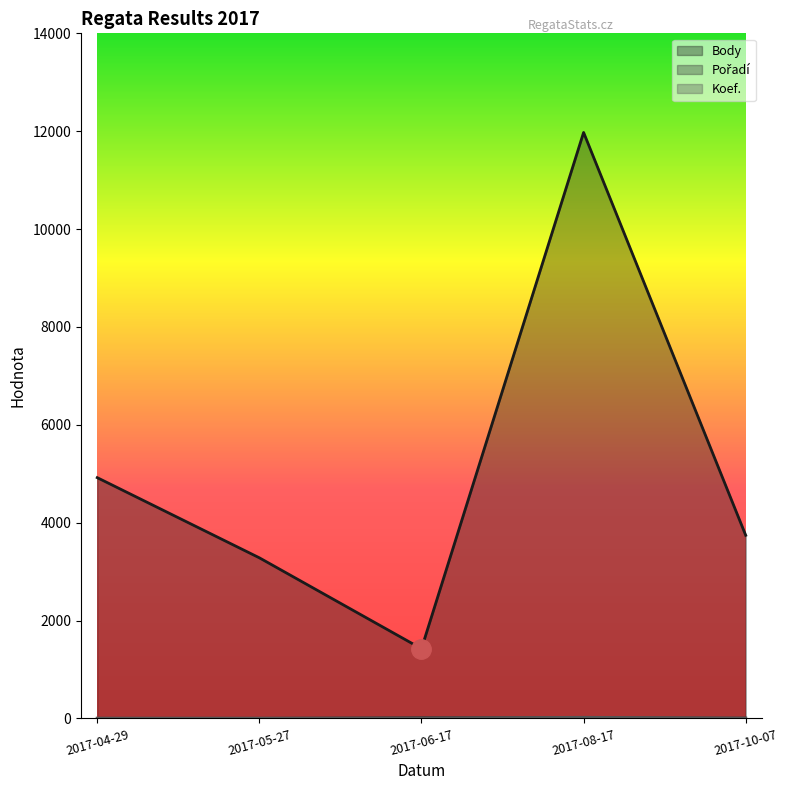

What position from the right is 2017-06-17?

3